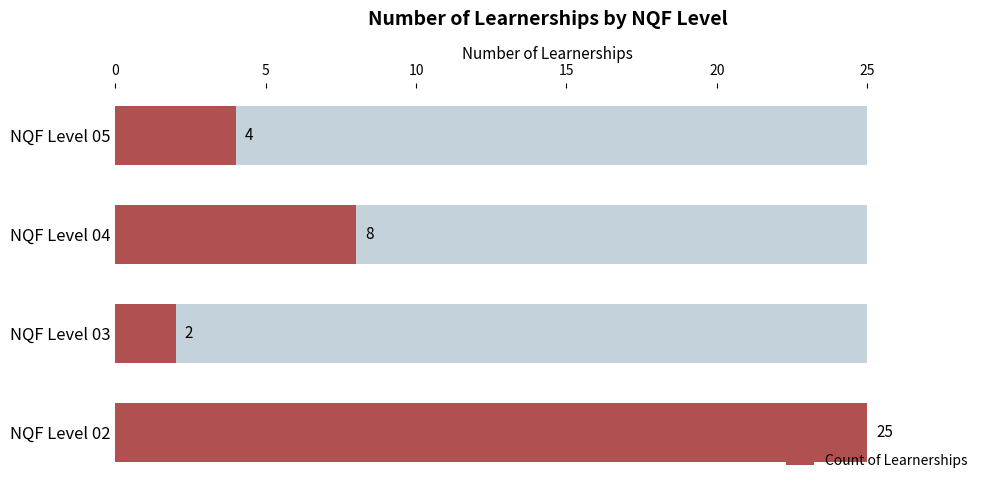

Does the chart contain stacked bars?

No